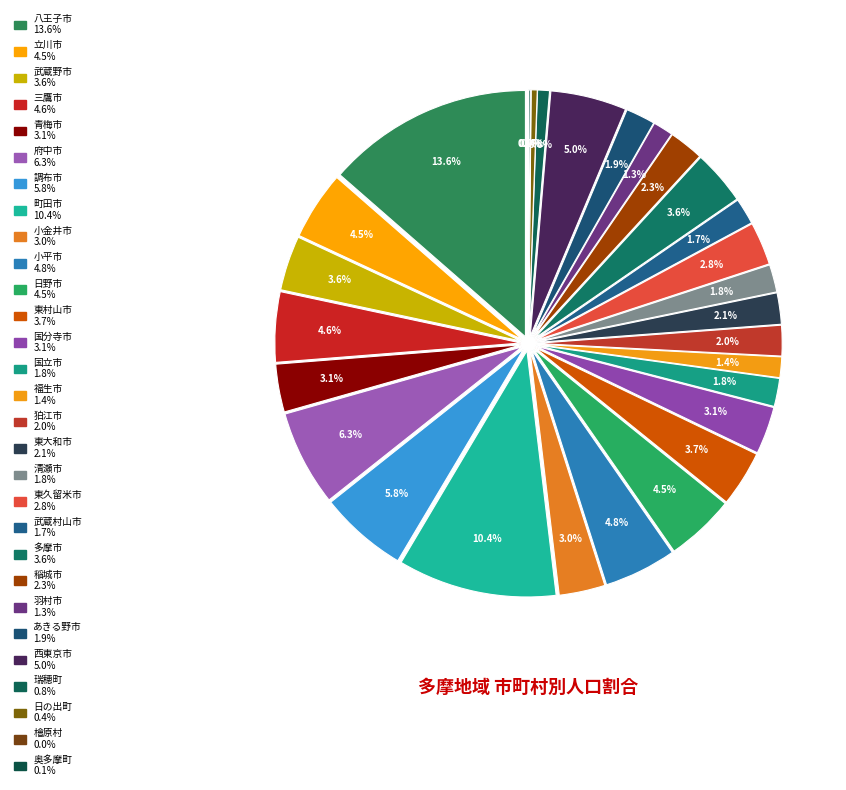

Rank the categories by value from lowest to highest.

檜原村, 奥多摩町, 日の出町, 瑞穂町, 羽村市, 福生市, 武蔵村山市, 清瀬市, 国立市, あきる野市, 狛江市, 東大和市, 稲城市, 東久留米市, 小金井市, 国分寺市, 青梅市, 多摩市, 武蔵野市, 東村山市, 立川市, 日野市, 三鷹市, 小平市, 西東京市, 調布市, 府中市, 町田市, 八王子市